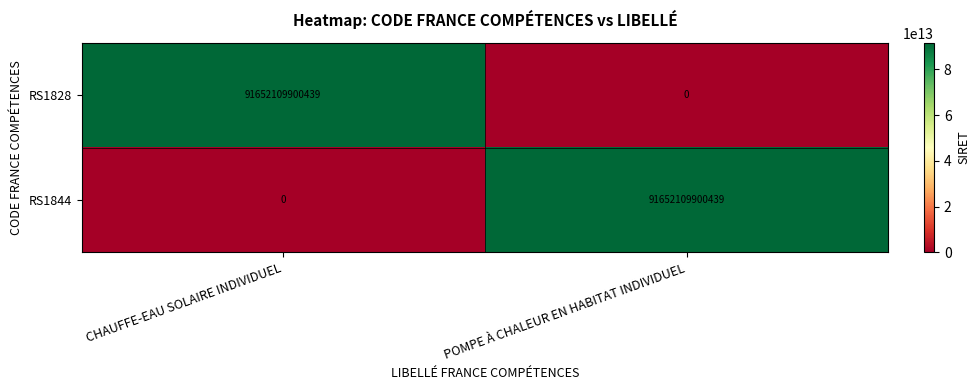

Rank the categories by RS1844 value from highest to lowest.

POMPE À CHALEUR EN HABITAT INDIVIDUEL, CHAUFFE-EAU SOLAIRE INDIVIDUEL